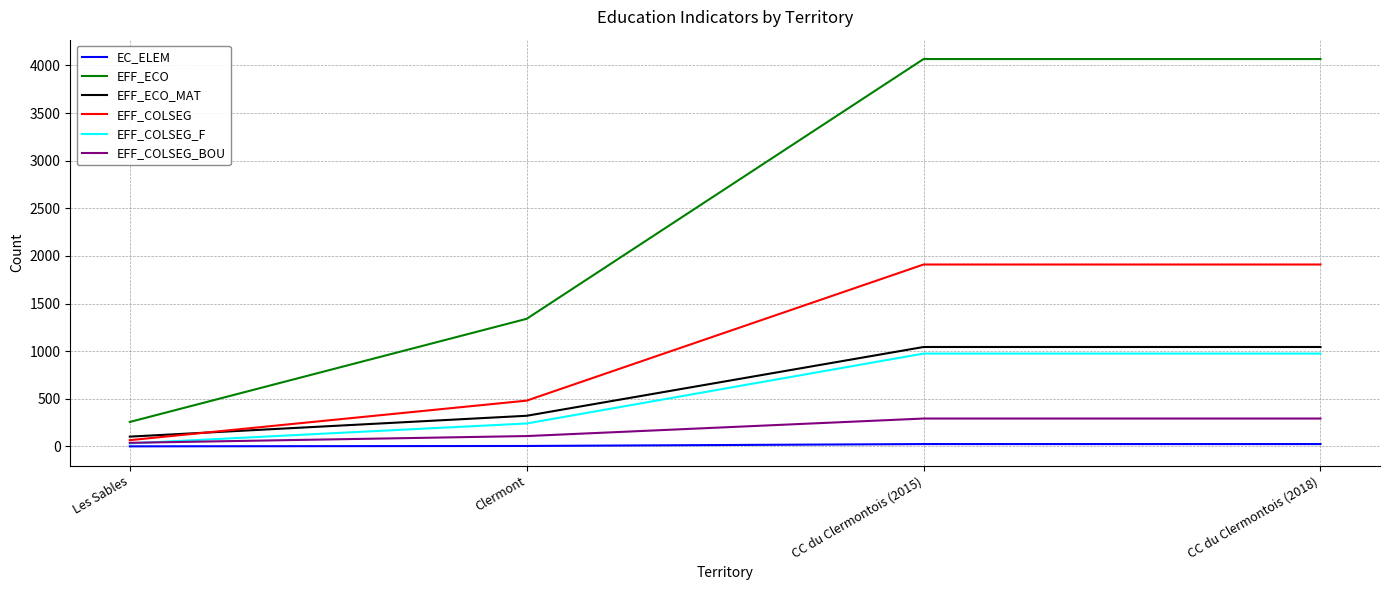

True or false: EC_ELEM and EFF_COLSEG_BOU cross at least once.

False